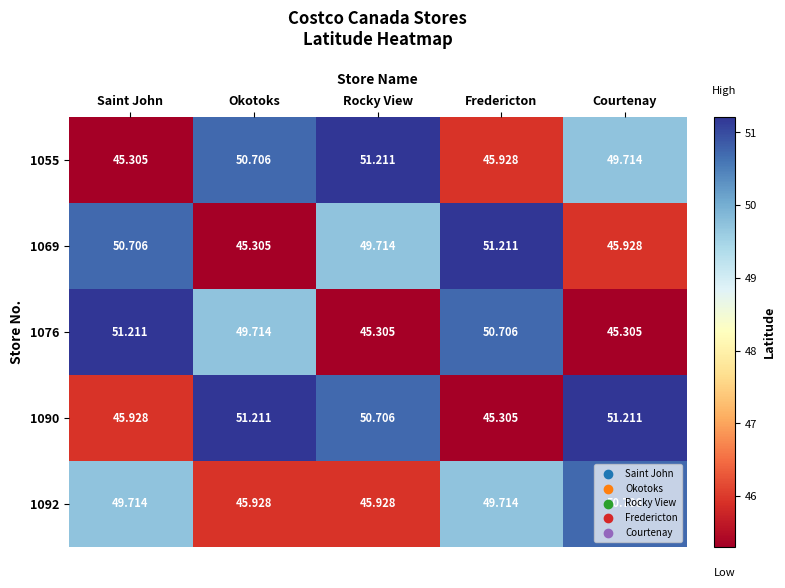

Is the value of 1069 at Courtenay greater than the value of 1090 at Courtenay?

No